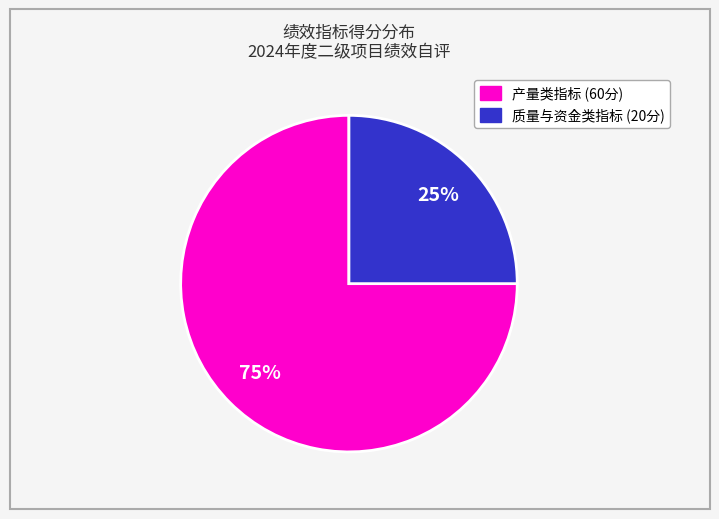

How many slices are in this pie chart?

2